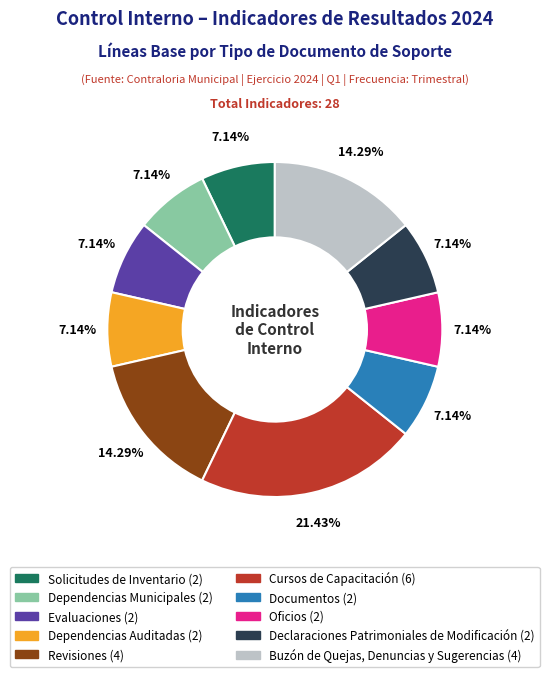

Combined, do Cursos de Capacitación and Oficios account for over 50%?

No